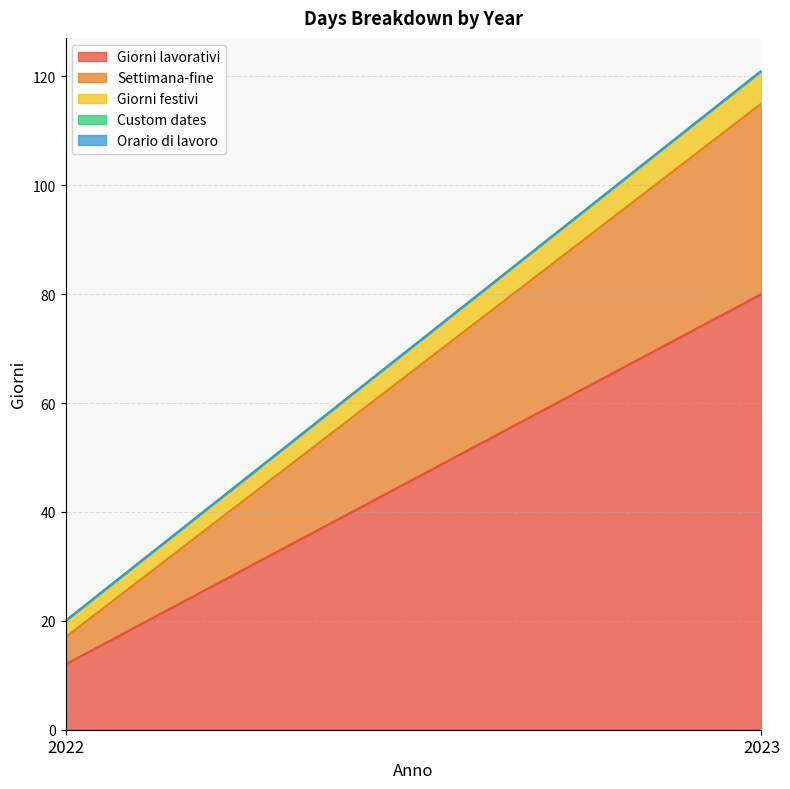

True or false: Giorni lavorativi has a value of 20 at 2022.

False